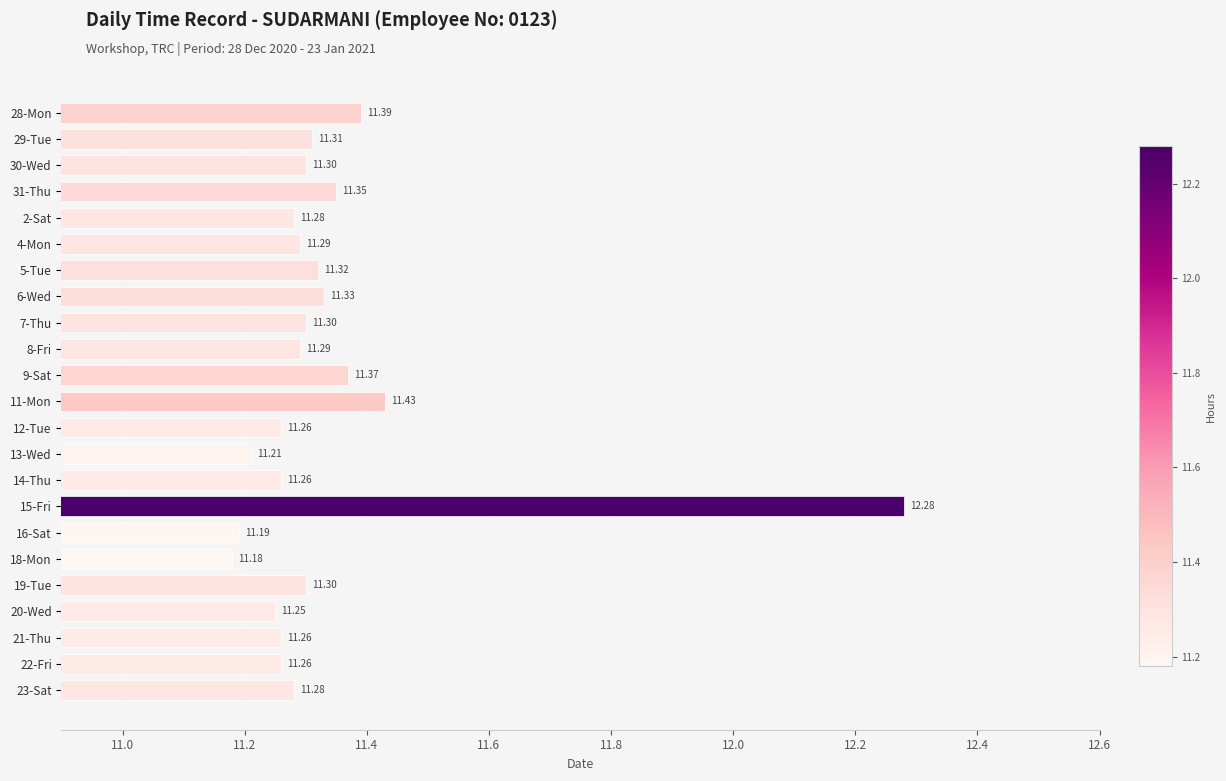

Which has a higher value, 7-Thu or 13-Wed?

7-Thu